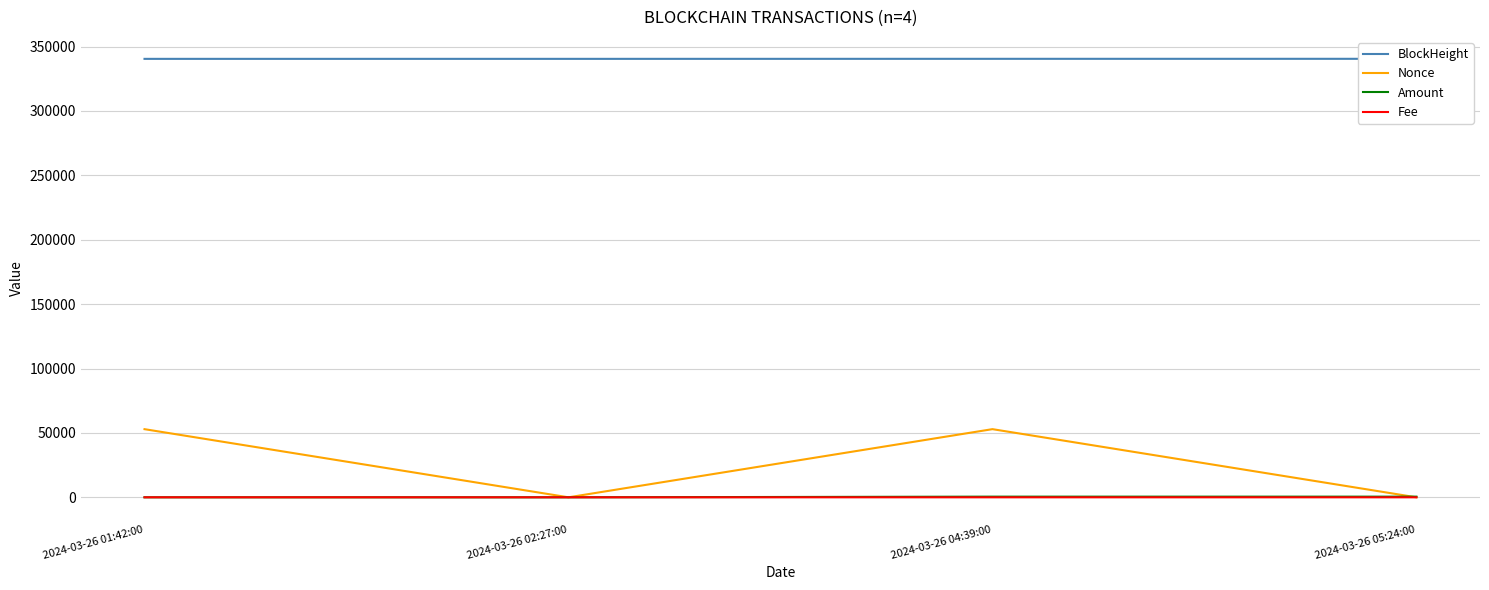

At how many categories does at least one series exceed 310391?

4